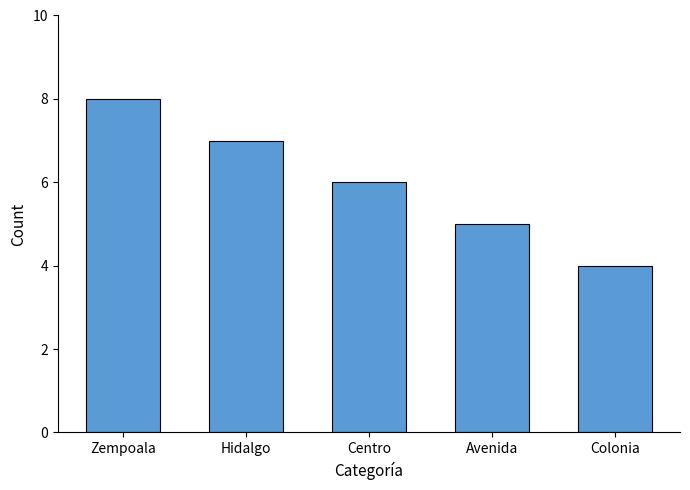

What is the smallest value displayed?

4